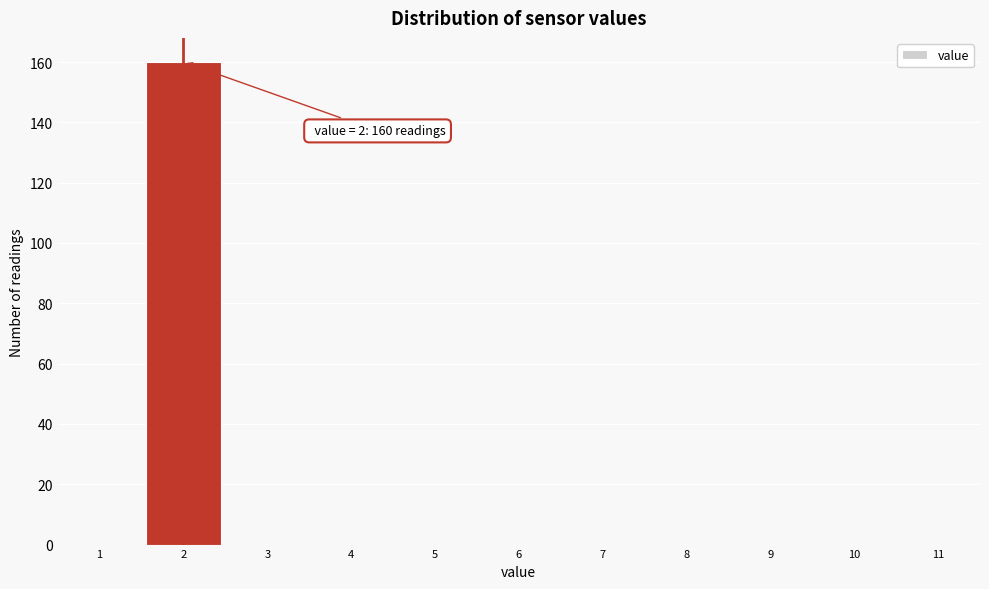

Which range on the x-axis has the tallest bar?

1.5 to 2.5